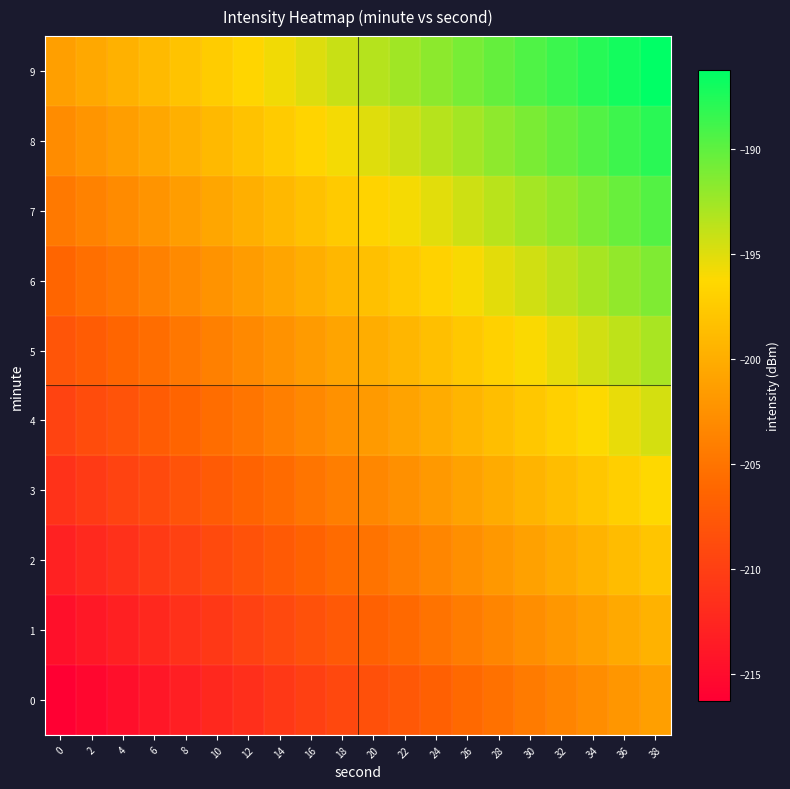

Which series has the largest total across all categories?

9